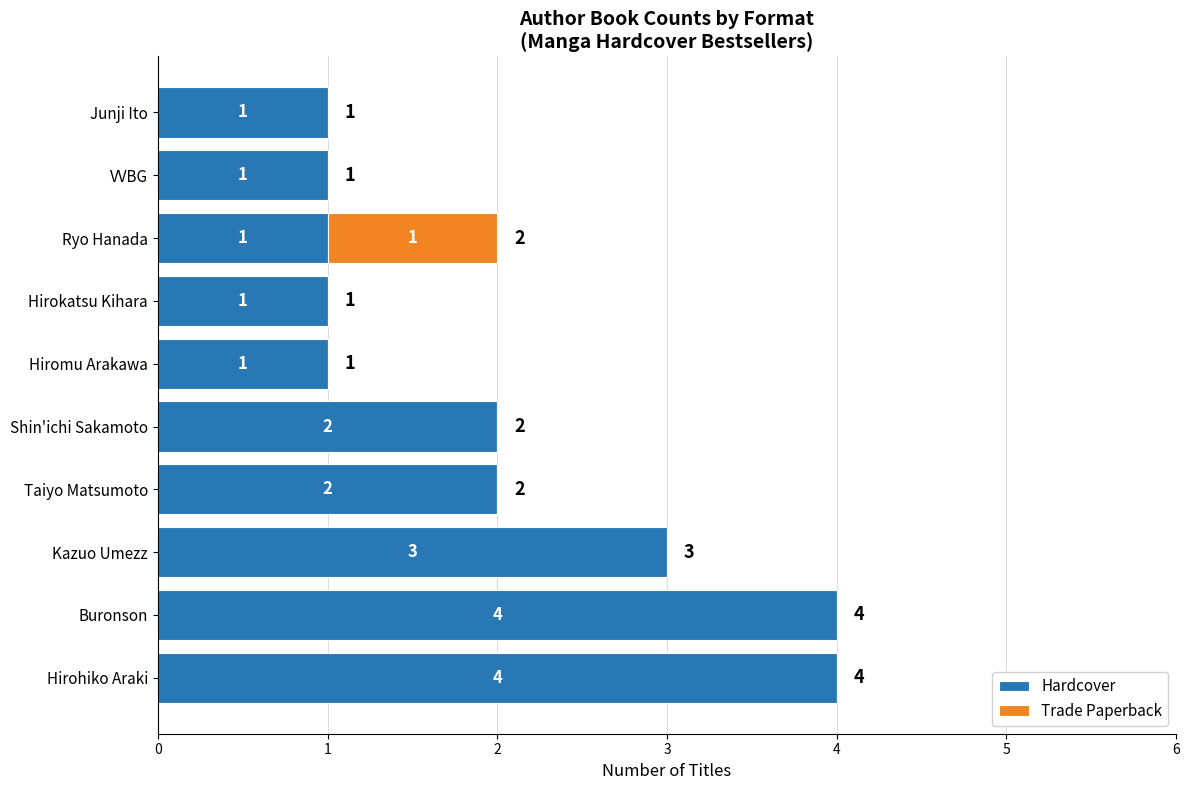

What is the total value across all series at Hirohiko Araki?

4